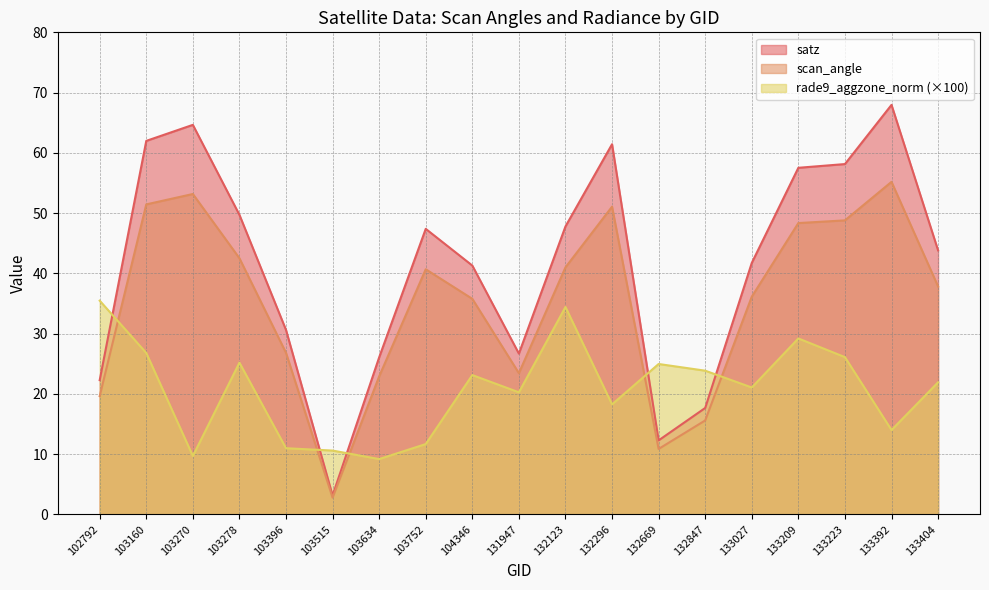

What value does the rade9_aggzone_norm series have at 132123?

34.4